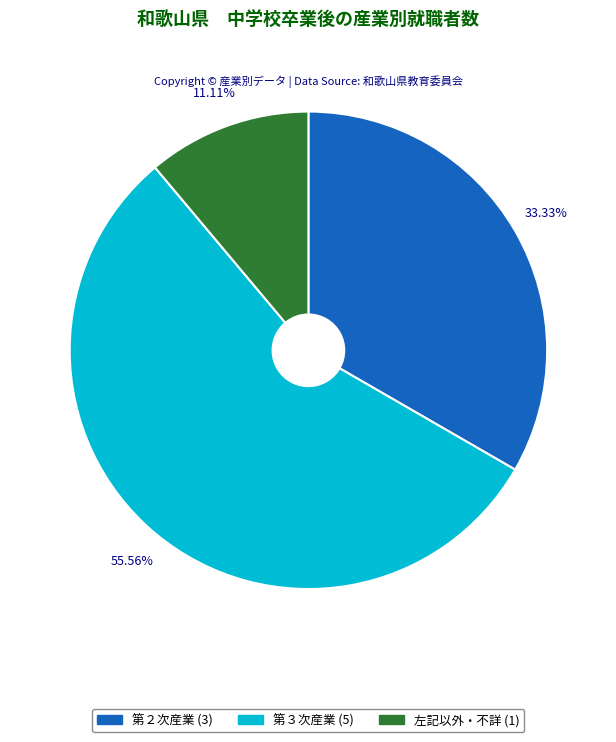

Which has a higher value, 左記以外・不詳 (1) or 第３次産業 (5)?

第３次産業 (5)